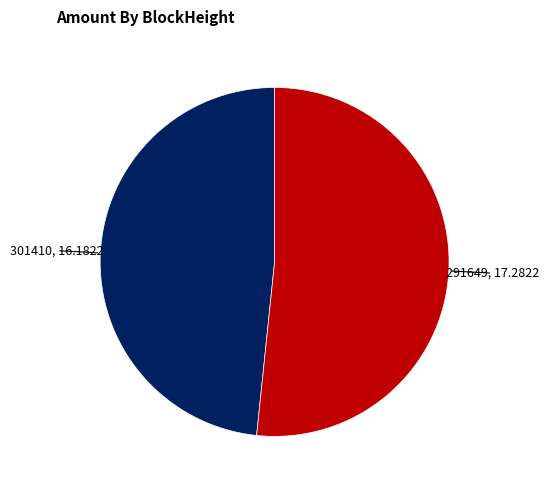

Is there any slice that represents more than half of the pie?

Yes